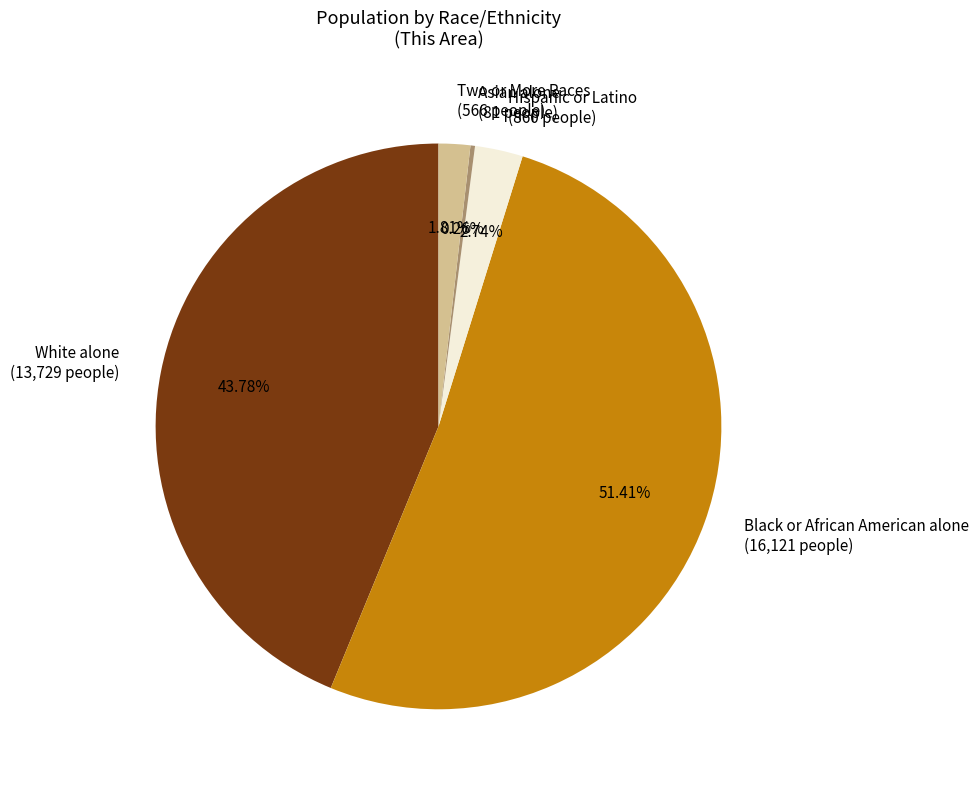

Which slice is the largest?

Black or African American alone